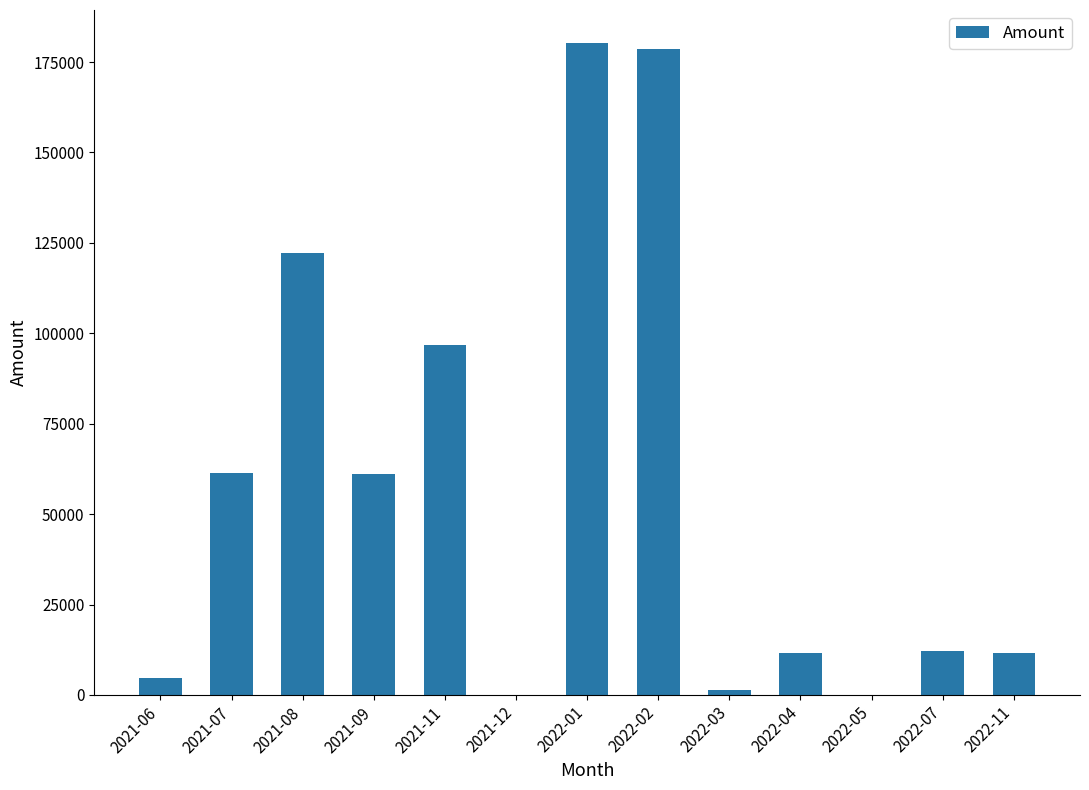

Approximately how many times larger is the value at 2022-02 compared to 2022-01?

1.0